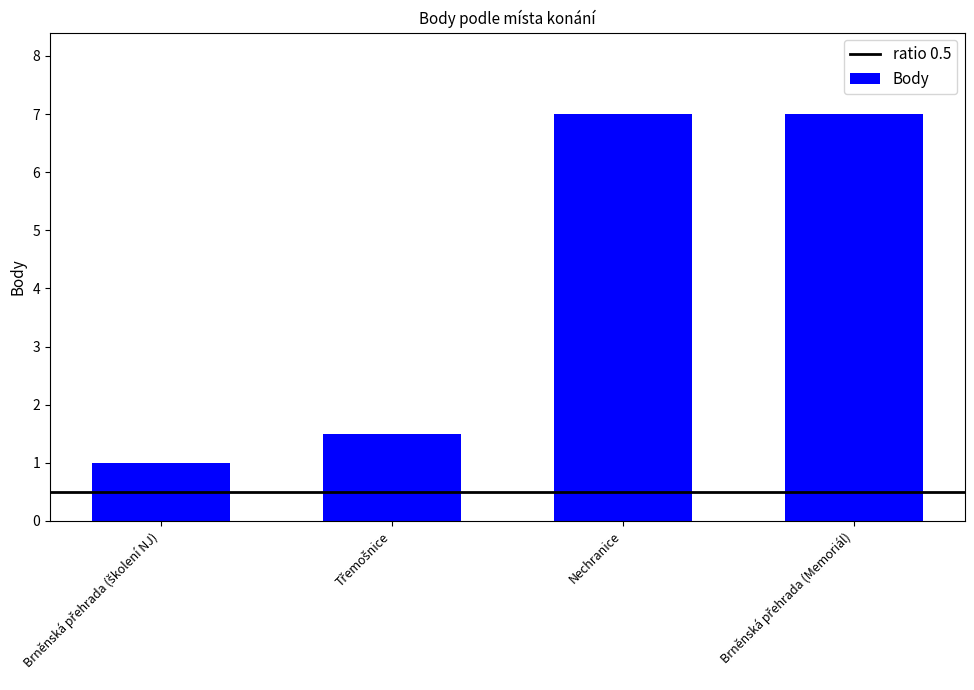

What is the difference between the maximum and second lowest values?

5.5